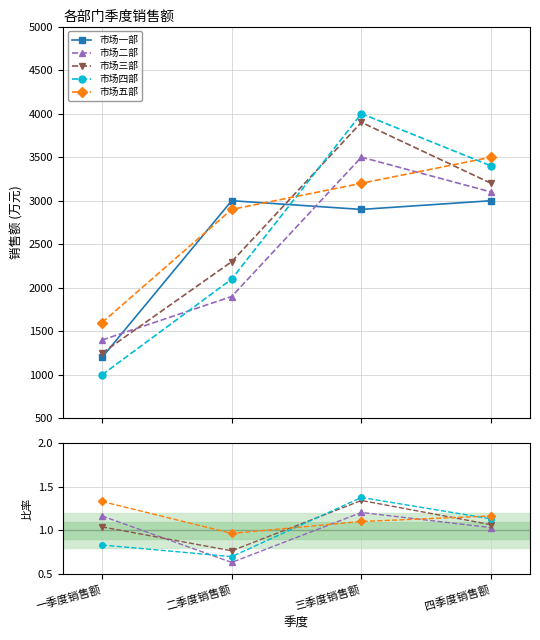

Is the value of 市场一部 at 二季度销售额 greater than the value of 市场四部 at 四季度销售额?

Yes